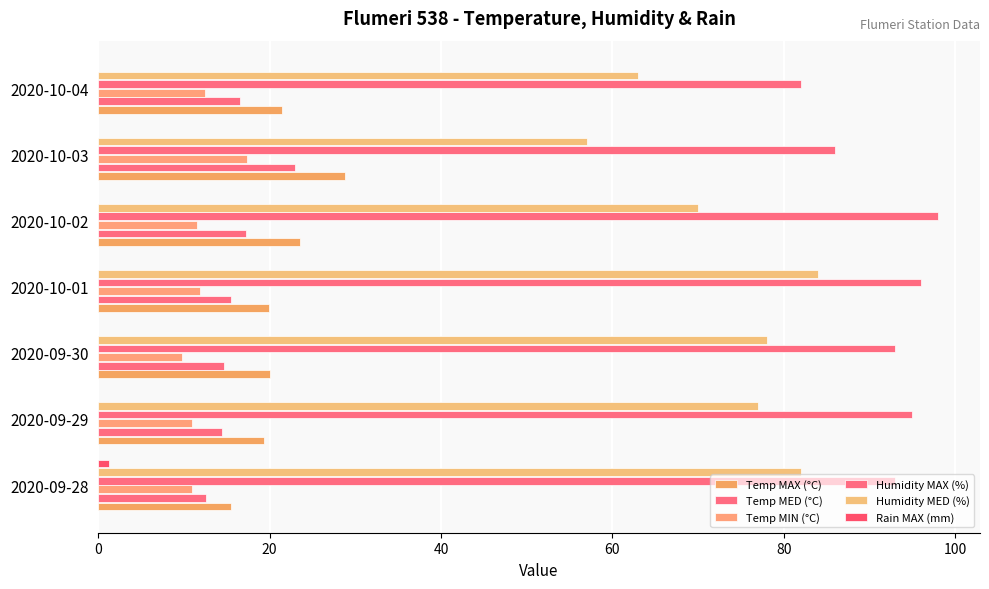

How many series are shown in this chart?

6